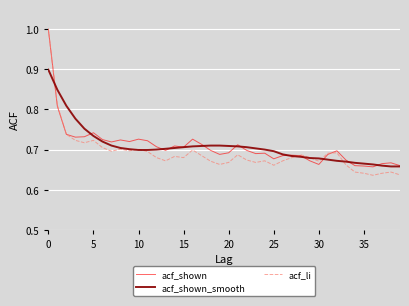

What is the highest value of the acf_shown series?

1.0